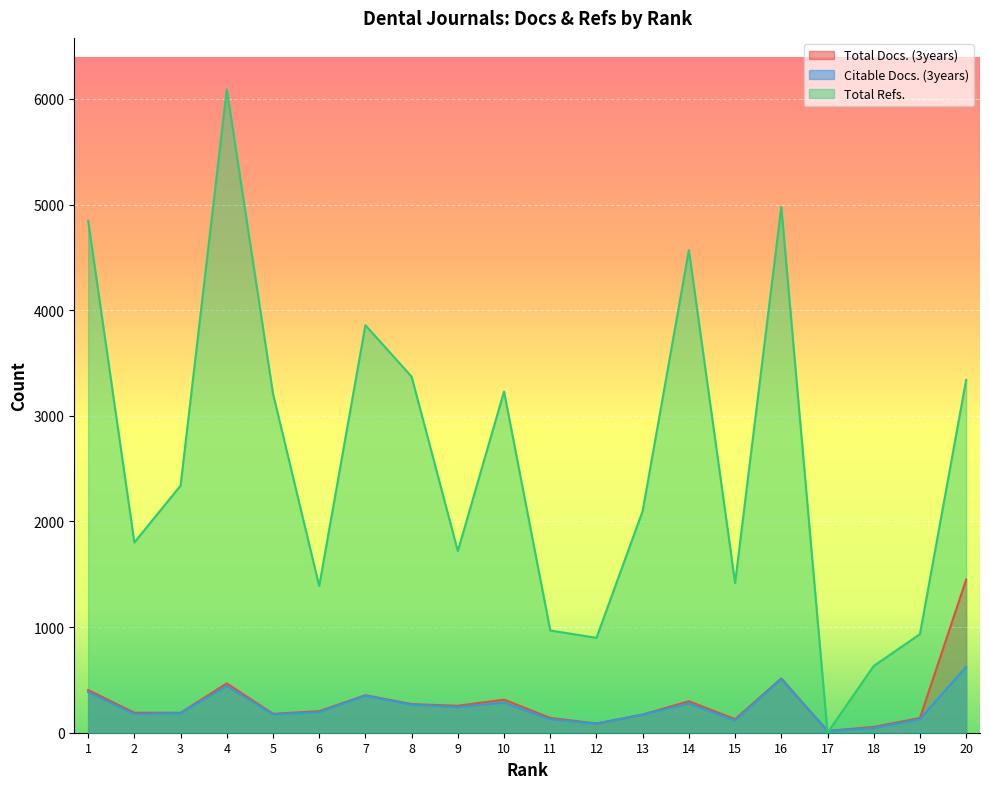

Which category has the highest value across all series?

4